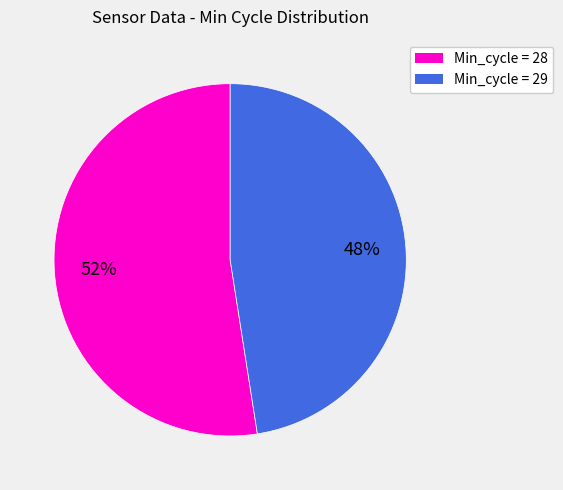

Which has a higher value, Min_cycle = 28 or Min_cycle = 29?

Min_cycle = 28